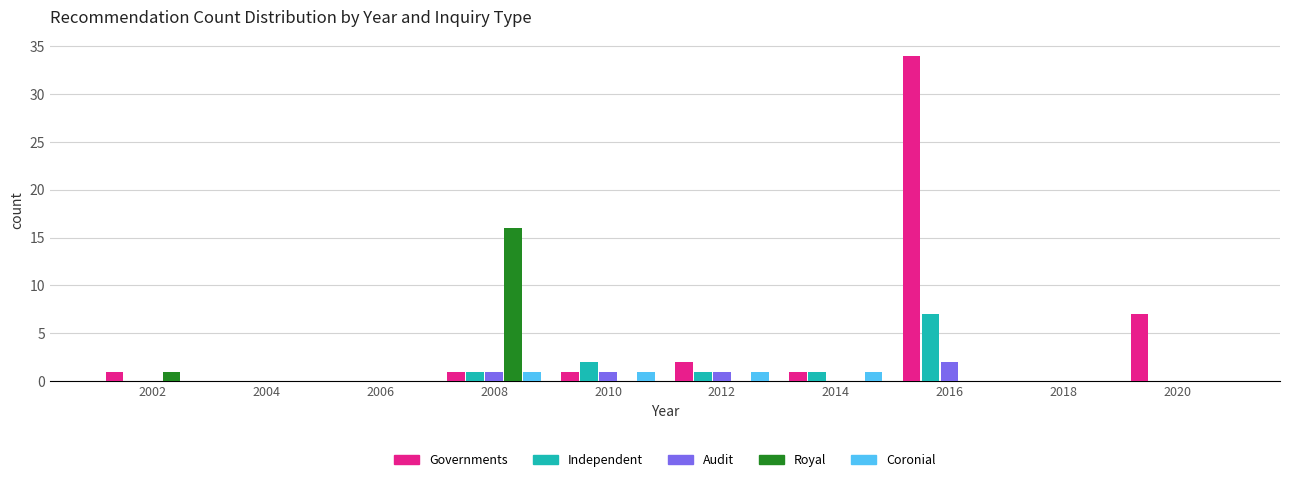

The value of Royal at 2016 is 7. True or false?

False